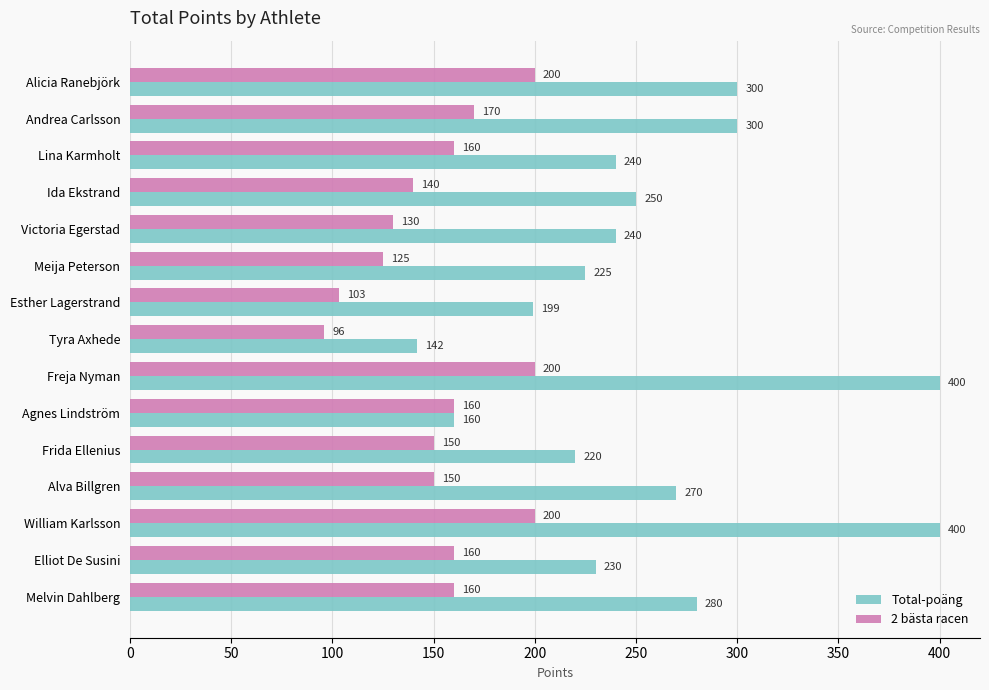

How many series are shown in this chart?

2